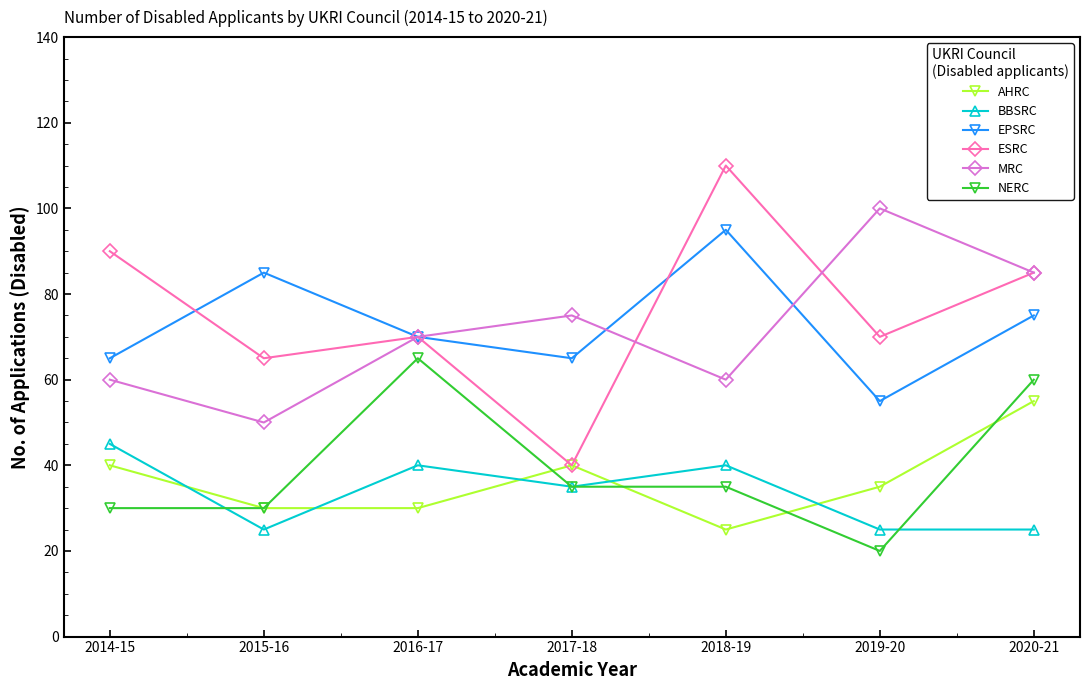

What value does the MRC series have at 2016-17?

70